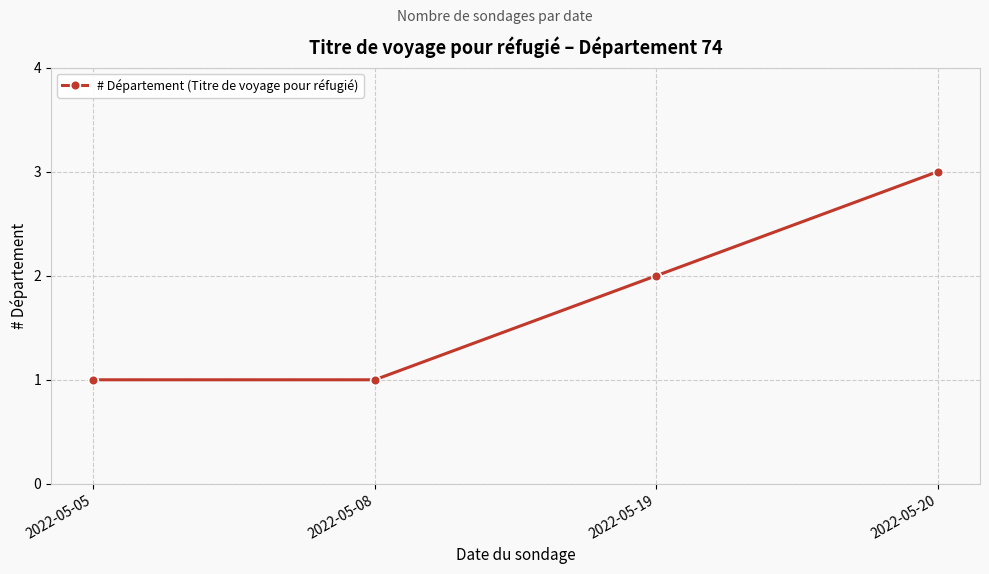

Reading left to right, extract all data points from this chart.

1	1	2	3